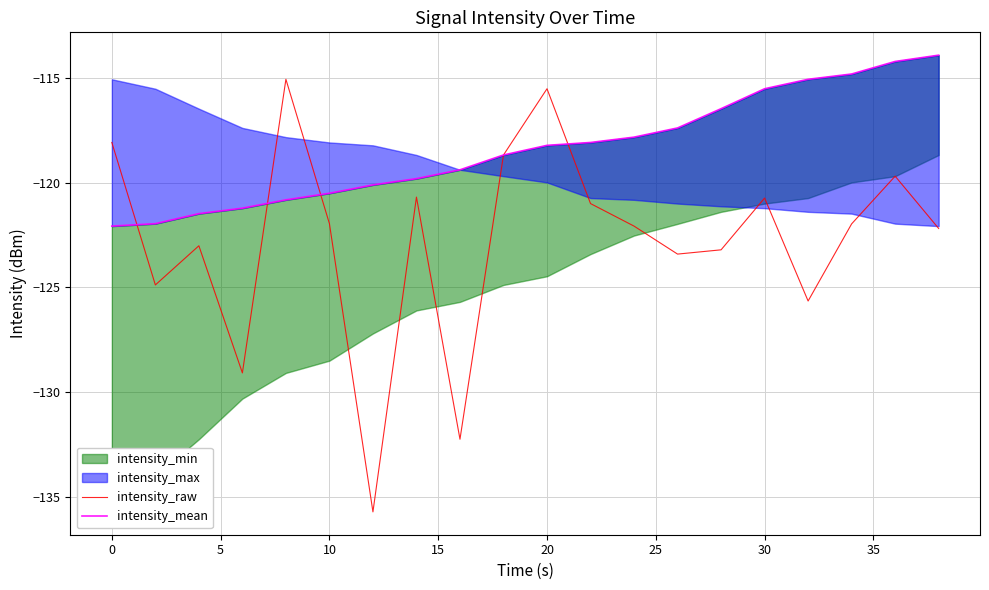

Is it true that intensity_raw equals -122.0 at 10?

True